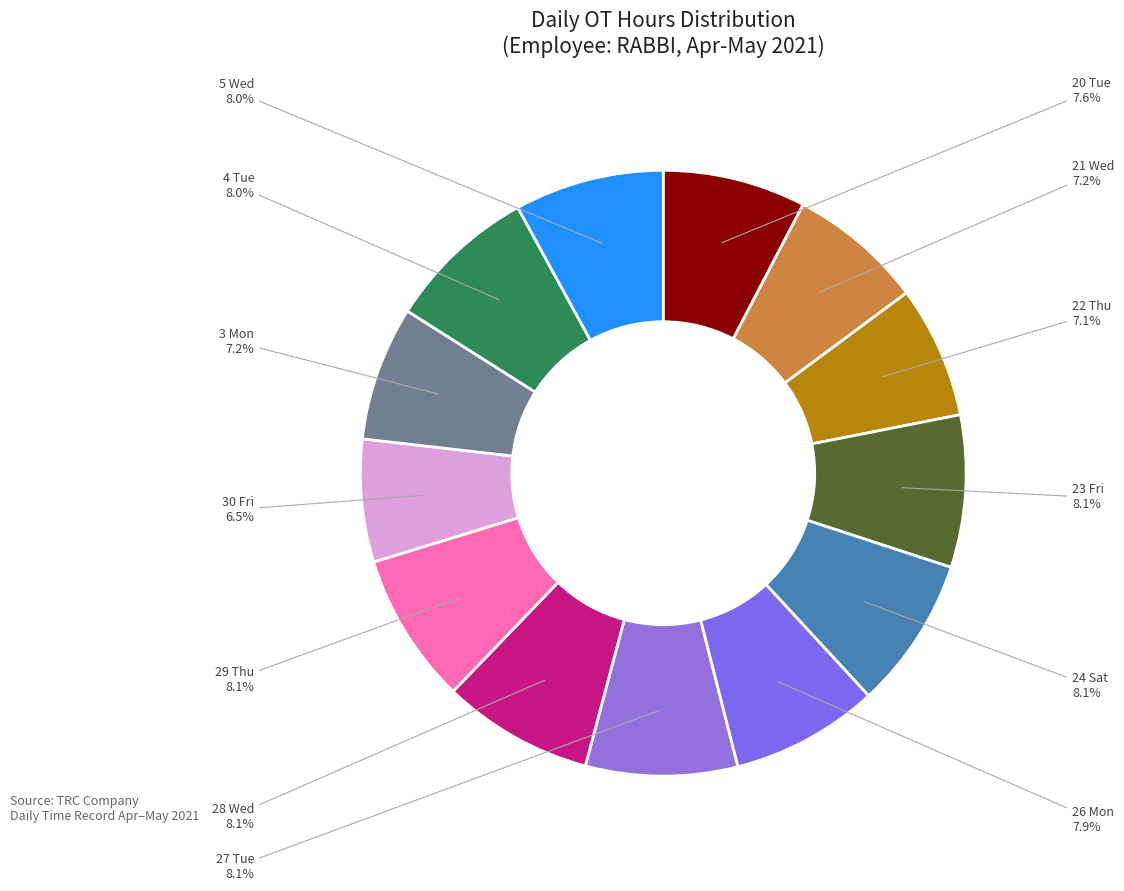

How many segments does this pie chart have?

13